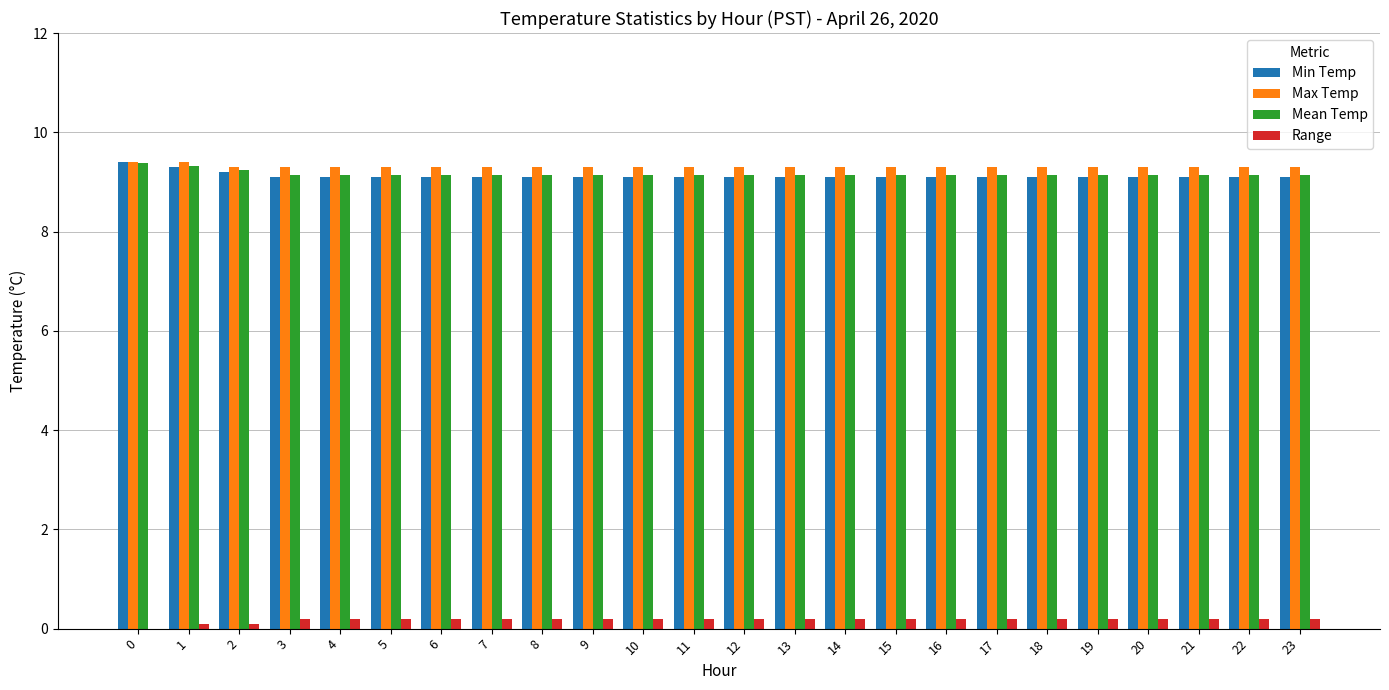

Is it true that Min Temp equals 4.2 at 20?

False